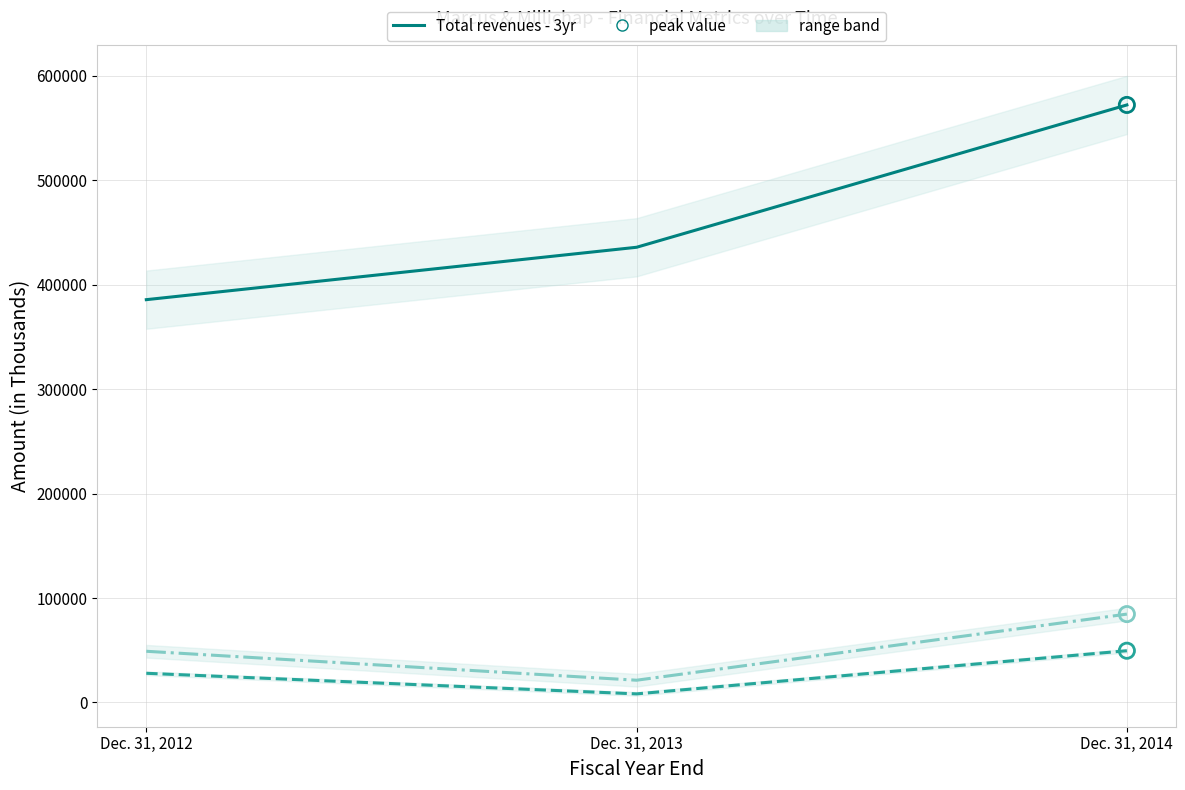

Which series contains the lowest Y value?

Net income